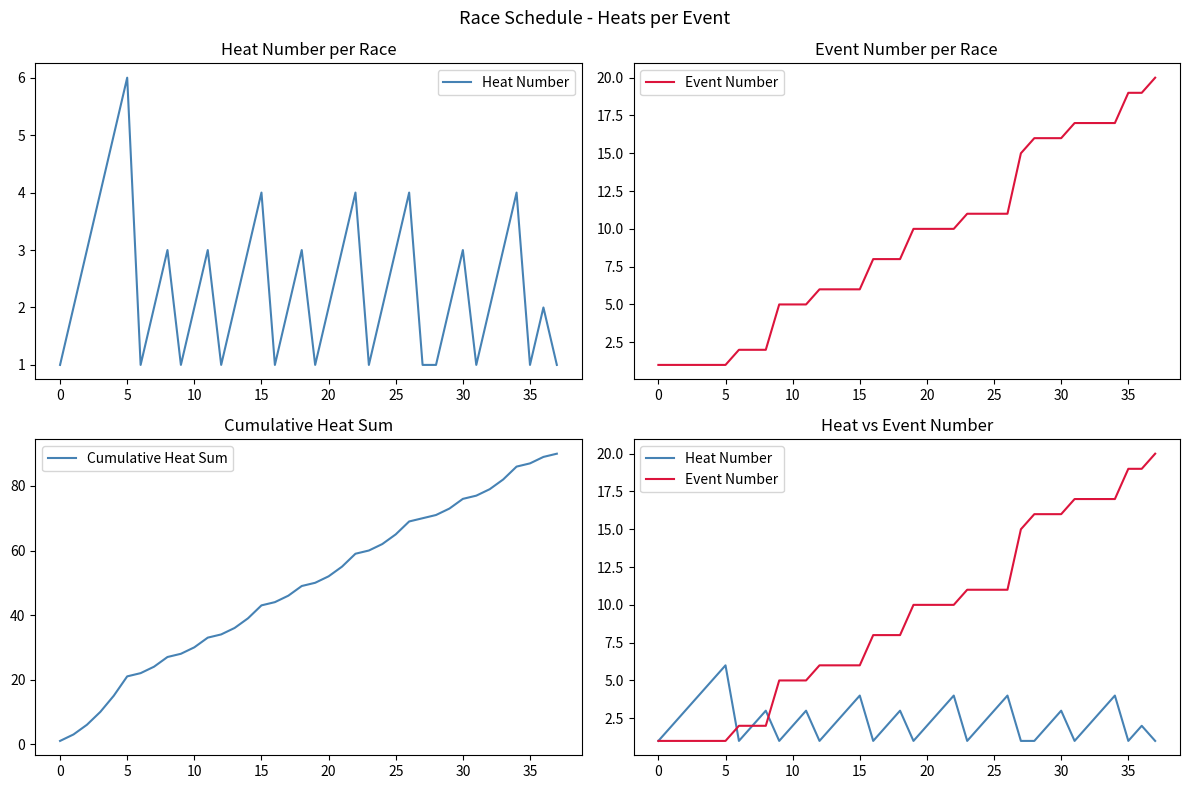

Which has a higher value, 19 or 31?

19